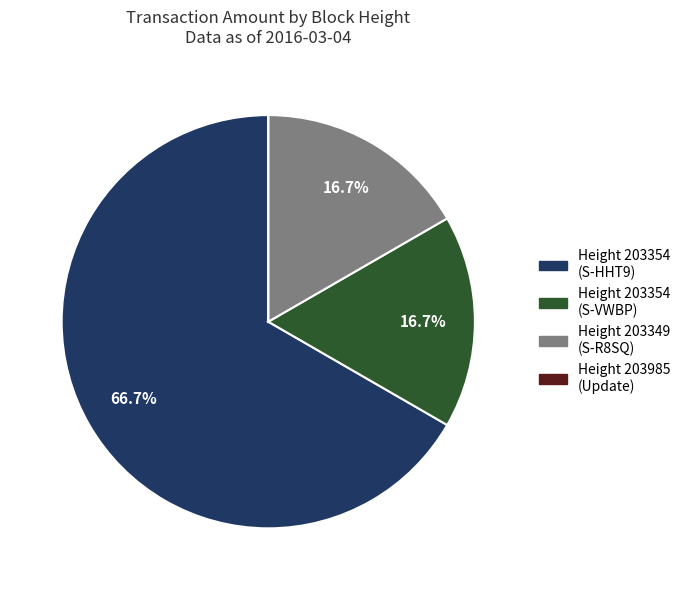

What is the majority slice?

Height 203354 (S-HHT9)